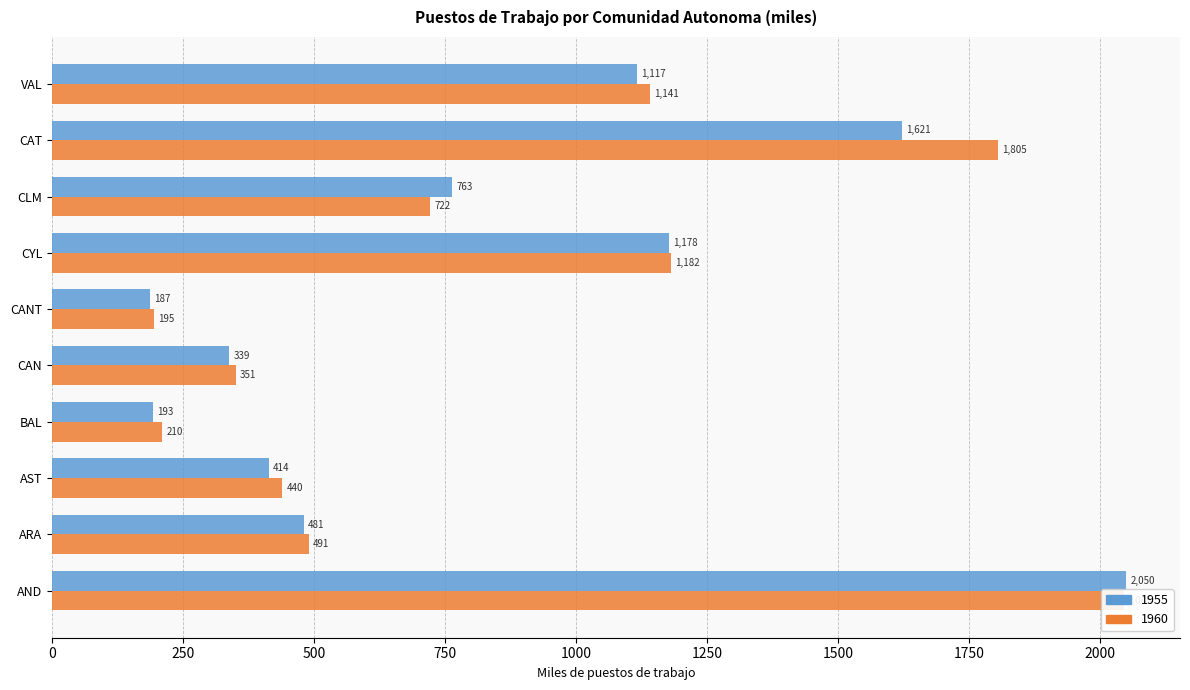

Reading right to left, extract all data points from this chart.

1955: 1117.4	1621.4	763.3	1177.9	186.6	338.9	192.8	414.0	480.5	2050.3
1960: 1141.2	1805.2	721.5	1181.7	194.9	350.9	210.2	439.5	490.7	2045.5